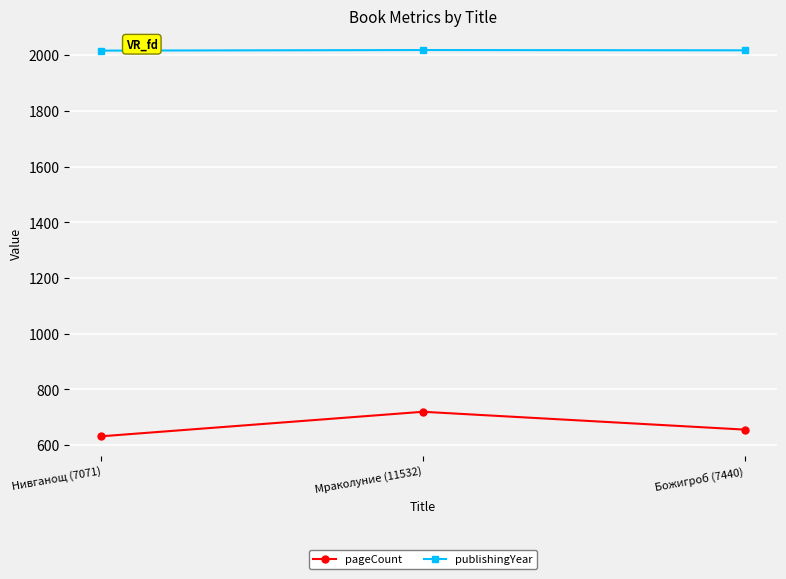

What is the label of the 2nd point from the left?

Мраколуние (11532)